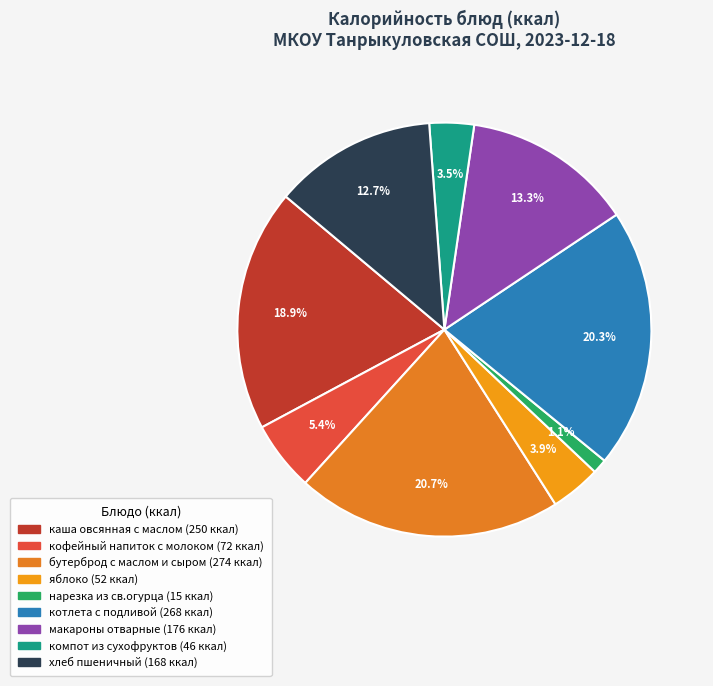

How many segments does this pie chart have?

9